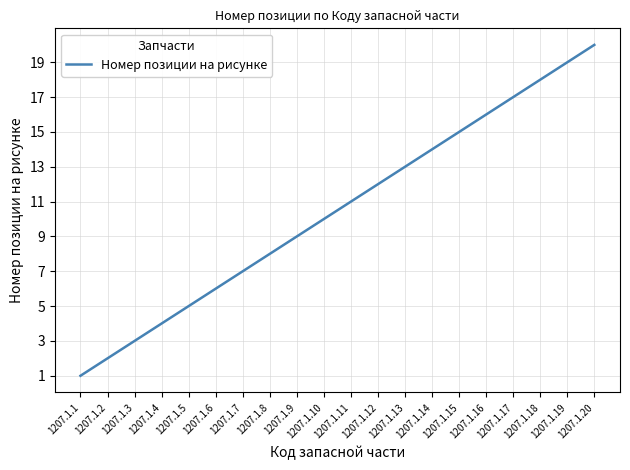

What is the minimum value shown in the chart?

1